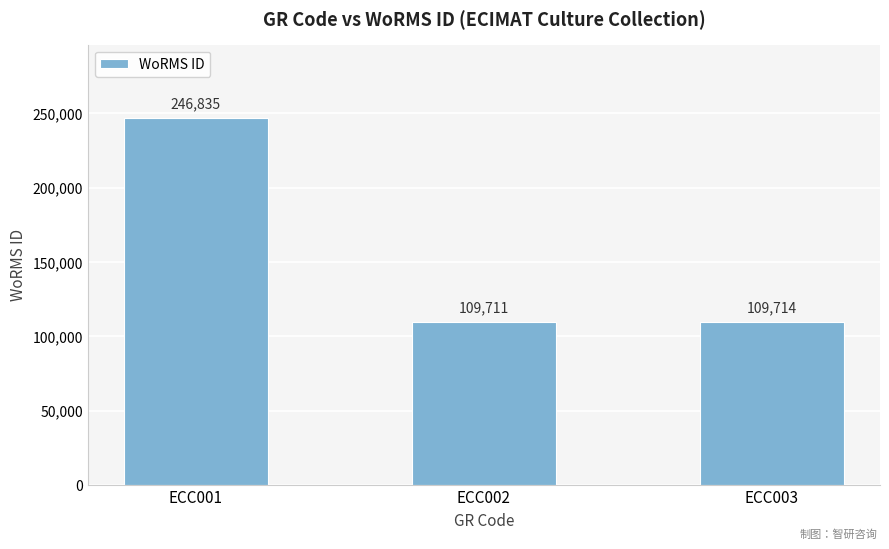

What is the difference between the maximum and minimum values?

137124